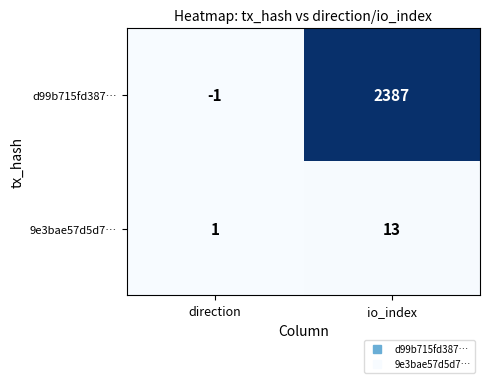

Which category has the highest value in the 9e3bae57d5d7… series?

io_index